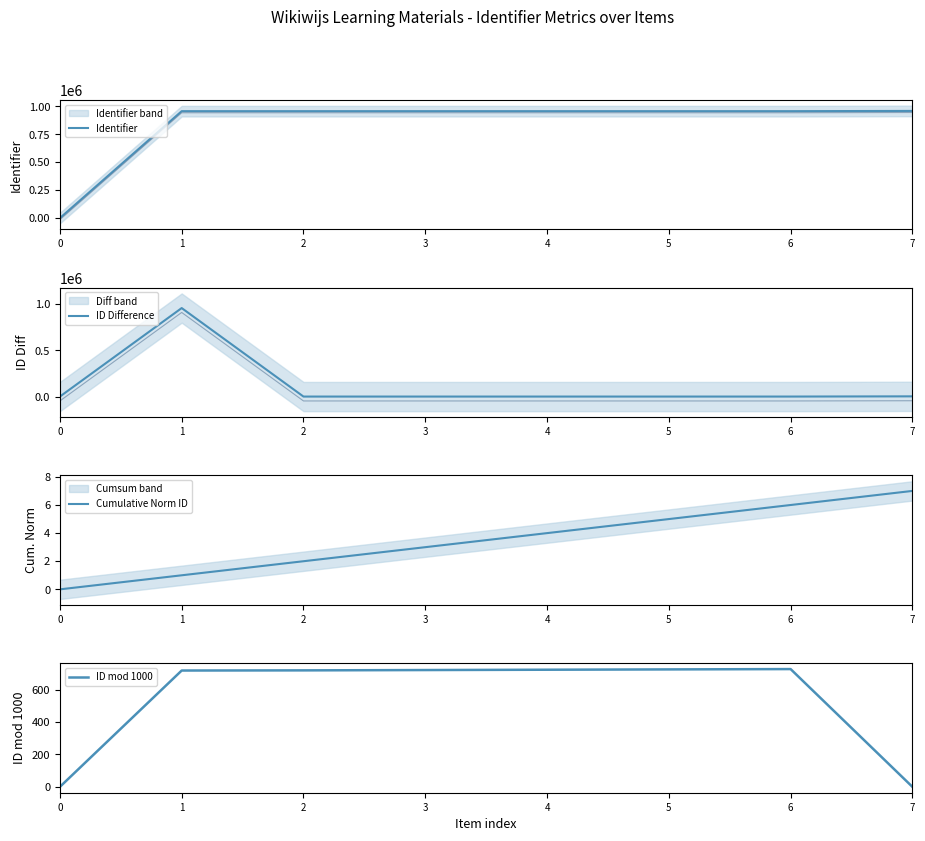

Reading left to right, transcribe all the data shown in this chart.

Identifier: 0.0	956719.0	956720.0	956722.0	956724.0	956726.0	956728.0	959000.0
ID Difference: 0.0	956719.0	1.0	2.0	2.0	2.0	2.0	2272.0
Cumulative Norm ID: 0.0	1.0	2.0	3.0	4.0	5.0	6.0	7.0
ID mod 1000: 0.0	719.0	720.0	722.0	724.0	726.0	728.0	0.0